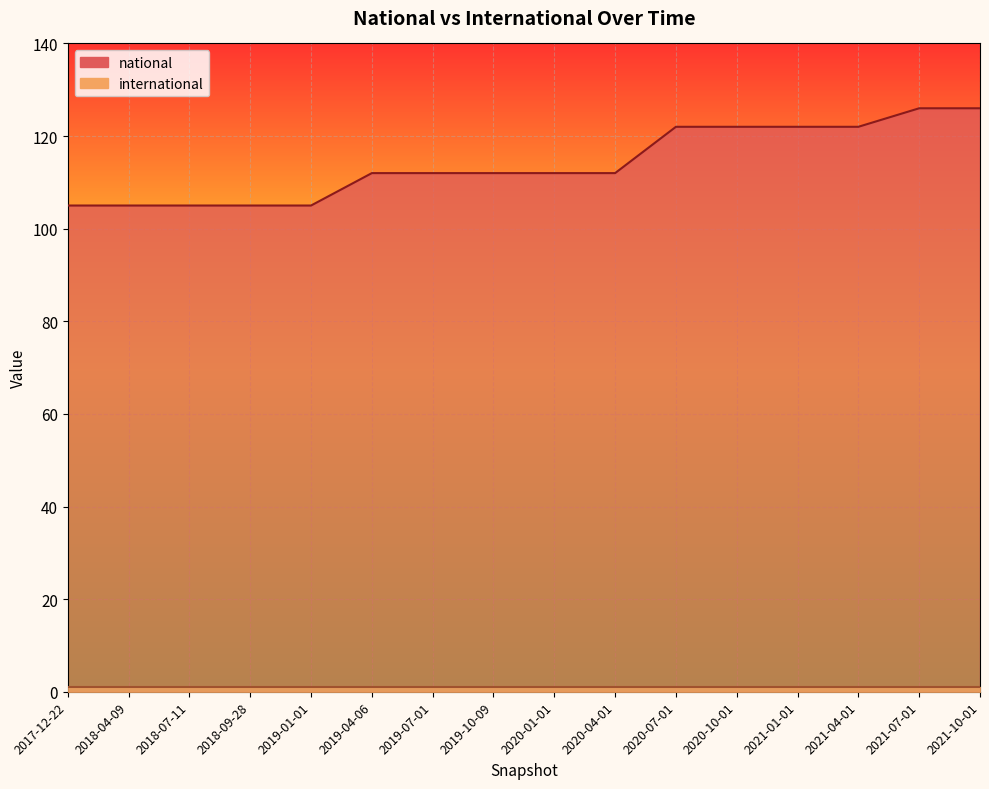

What is the sum of the values at 2017-12-22 and 2019-10-09?

217